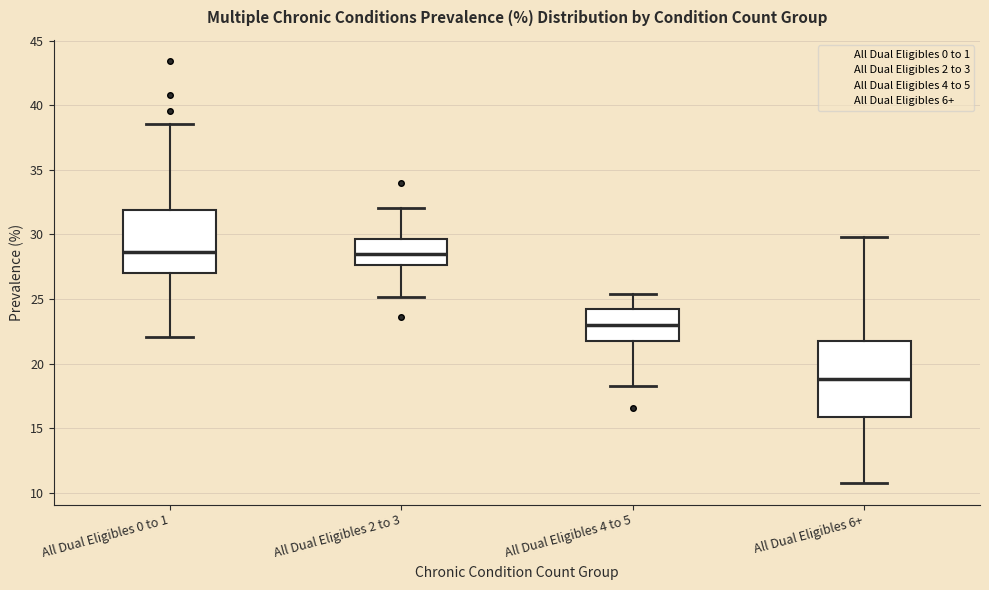

Reading left to right, transcribe this box plot: for each box, give where its median line is, the range the box spans, and where its two whiskers end, as read against the y-axis. The values are not printed on the chart, so give them approximately, as read against the axis.

All Dual Eligibles 0 to 1: median 28.5, box 27.0 to 32.0, whiskers 22.0 to 38.5
All Dual Eligibles 2 to 3: median 28.5, box 27.5 to 29.5, whiskers 25.0 to 32.0
All Dual Eligibles 4 to 5: median 23.0, box 22.0 to 24.0, whiskers 18.5 to 25.5
All Dual Eligibles 6+: median 19.0, box 16.0 to 22.0, whiskers 10.5 to 30.0